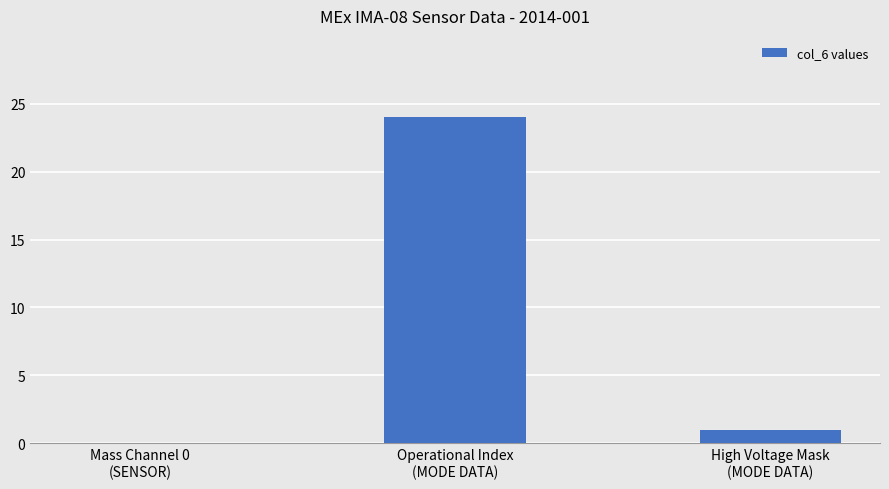

What is the maximum value shown in the chart?

24